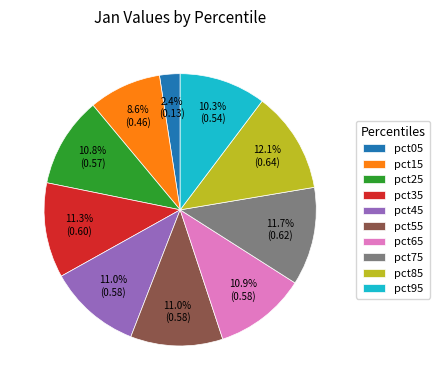

Does pct45 represent more than half of the total?

No